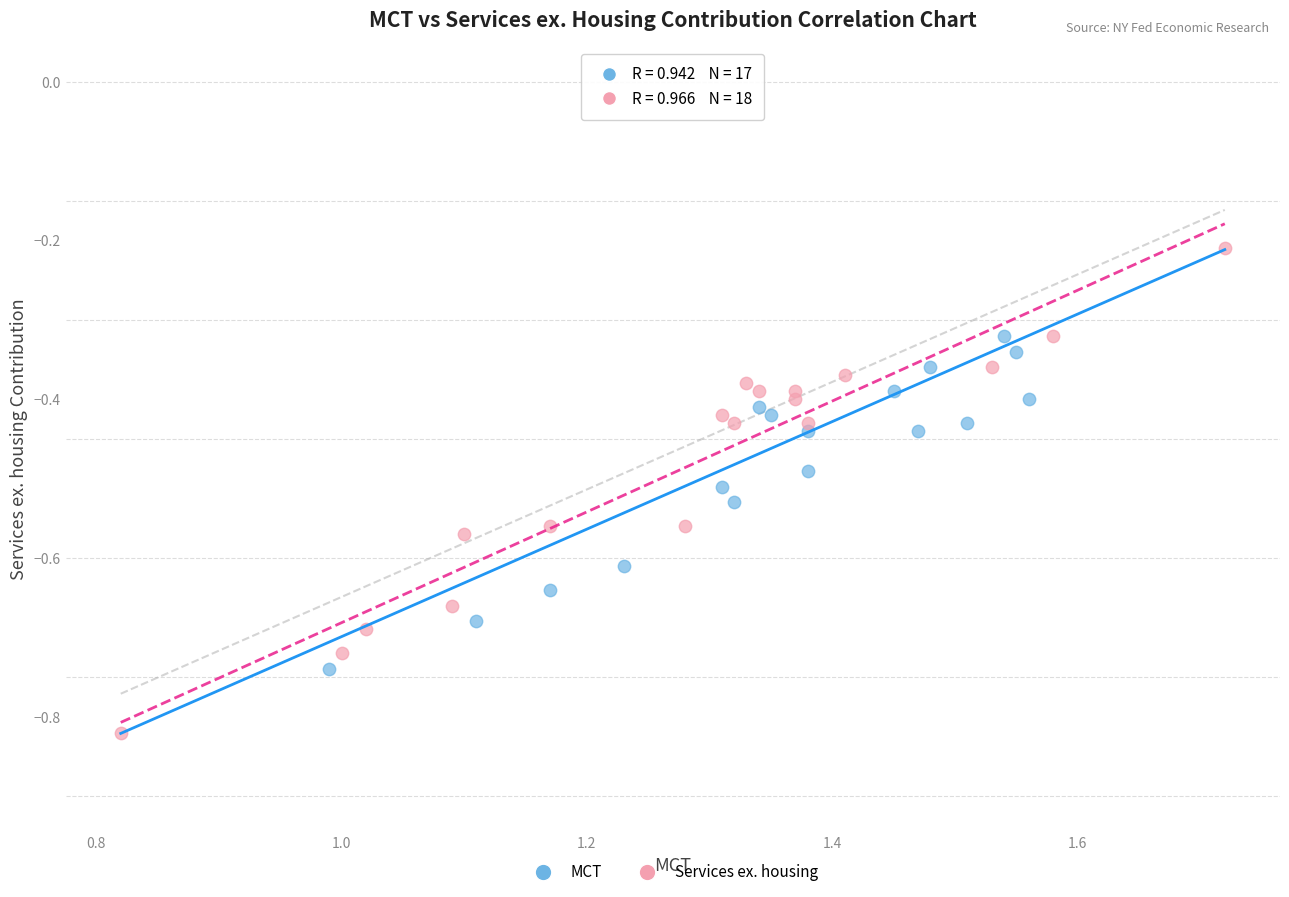

Which series has the largest Y range (max minus min)?

Services ex. housing